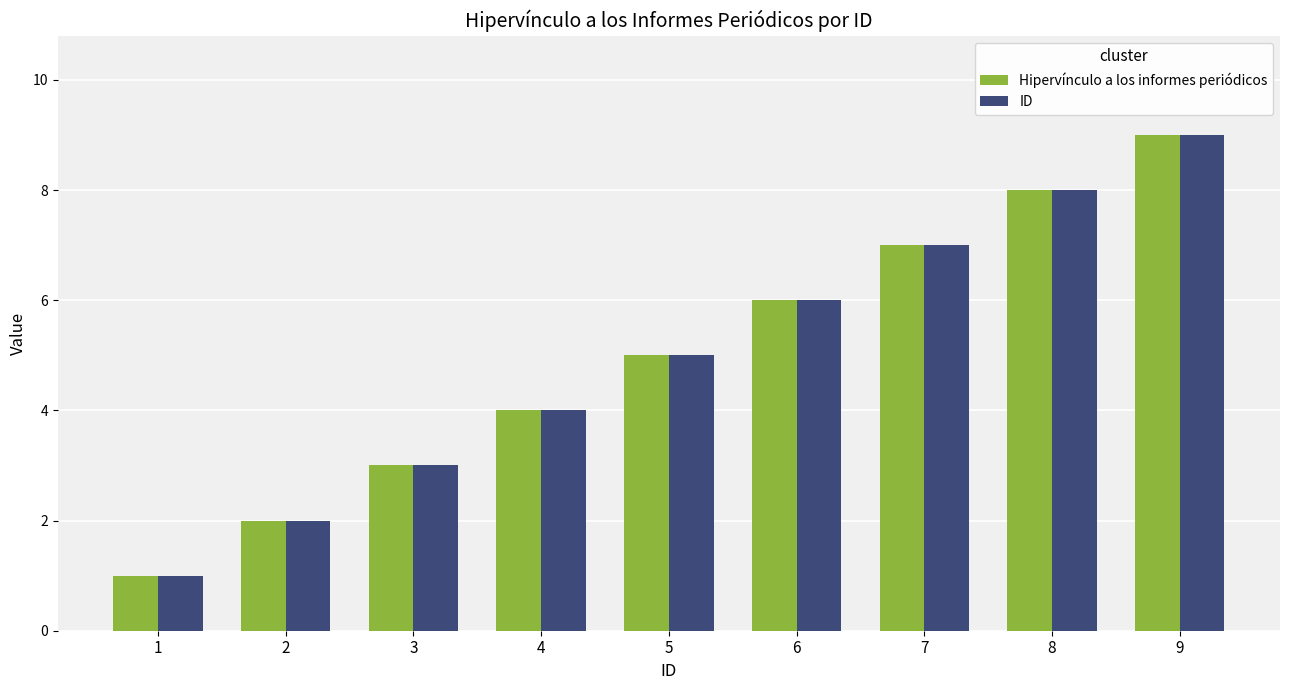

What is the sum of the ID values at 6 and 2?

8